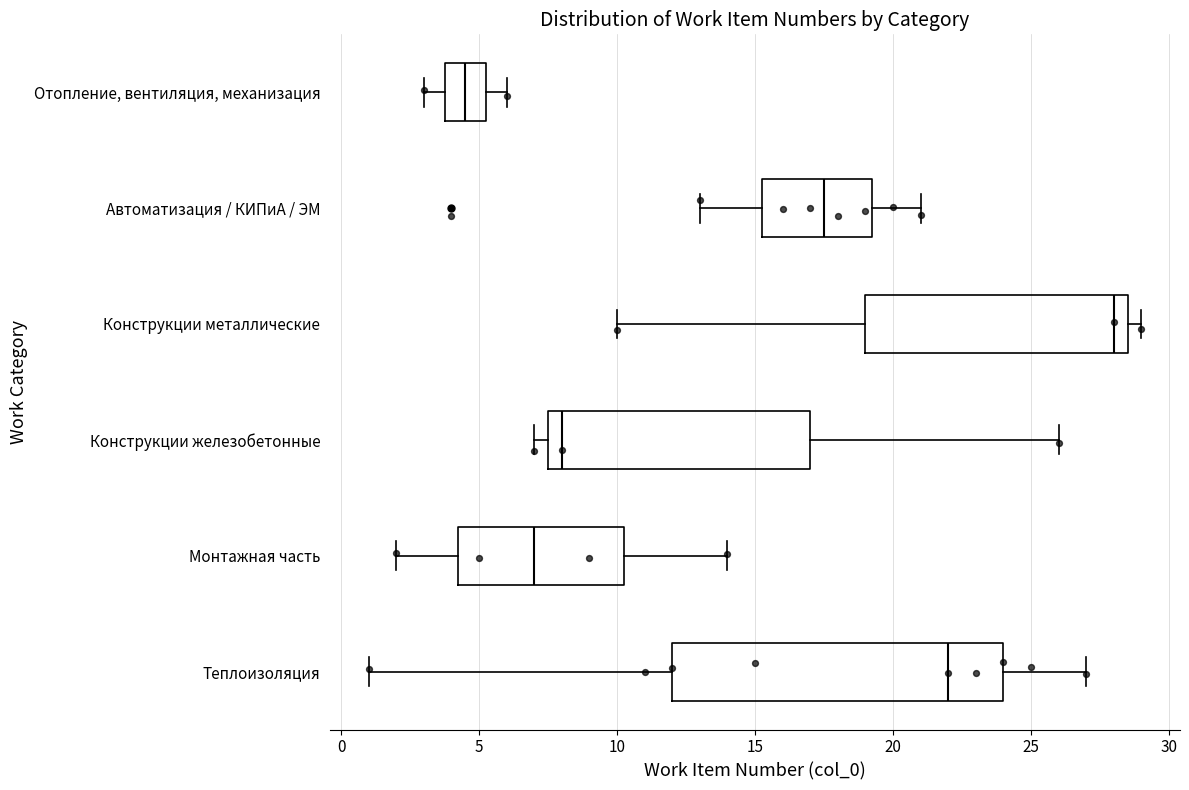

Reading bottom to top, read every box against the x-axis: the position of its median line, the range the box covers, and the ends of its whiskers. The values are not printed on the chart, so give them approximately, as read against the axis.

Теплоизоляция: median 22.0, box 12.0 to 24.0, whiskers 1.0 to 27.0
Монтажная часть: median 7.0, box 4.5 to 10.5, whiskers 2.0 to 14.0
Конструкции железобетонные: median 8.0, box 7.5 to 17.0, whiskers 7.0 to 26.0
Конструкции металлические: median 28.0, box 19.0 to 28.5, whiskers 10.0 to 29.0
Автоматизация / КИПиА / ЭМ: median 17.5, box 15.5 to 19.5, whiskers 13.0 to 21.0
Отопление, вентиляция, механизация: median 4.5, box 4.0 to 5.5, whiskers 3.0 to 6.0